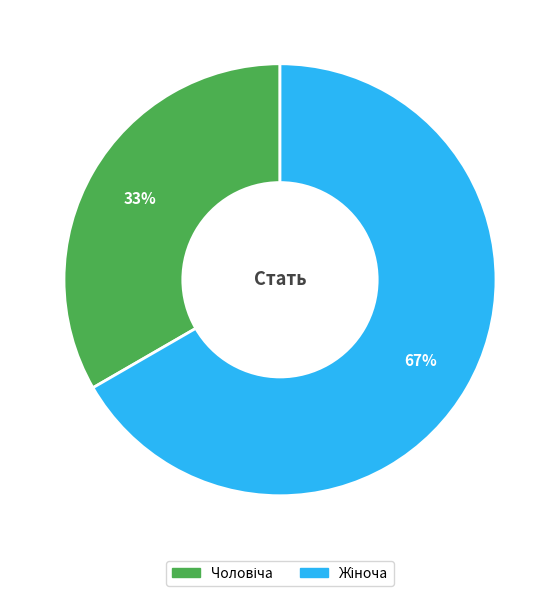

Is there any slice that represents more than half of the pie?

Yes